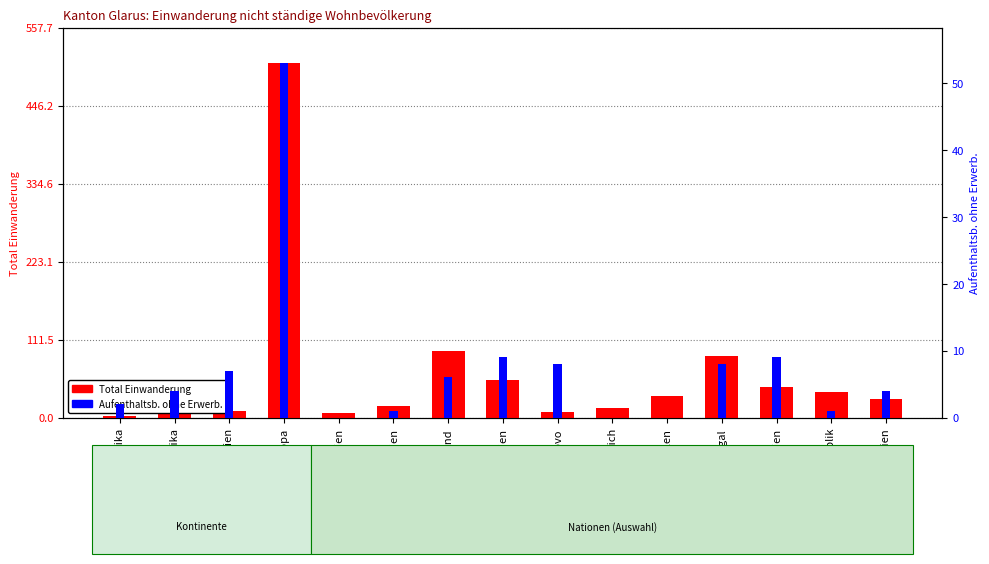

Reading right to left, transcribe all the data shown in this chart.

Total Einwanderung: Spanien=27	Slowakische Republik=37	Rumänien=44	Portugal=88	Polen=31	Österreich=13	Kosovo=8	Italien=54	Deutschland=95	Bulgarien=16	Belgien=6	Europa=507	Asien=10	Amerika=7	Afrika=2
Aufenthaltsb. ohne Erwerb.: Spanien=4	Slowakische Republik=1	Rumänien=9	Portugal=8	Polen=0	Österreich=0	Kosovo=8	Italien=9	Deutschland=6	Bulgarien=1	Belgien=0	Europa=53	Asien=7	Amerika=4	Afrika=2